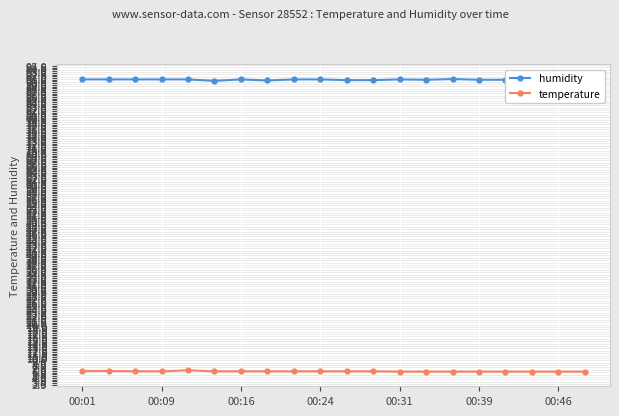

What is the highest value of the temperature series?

6.7